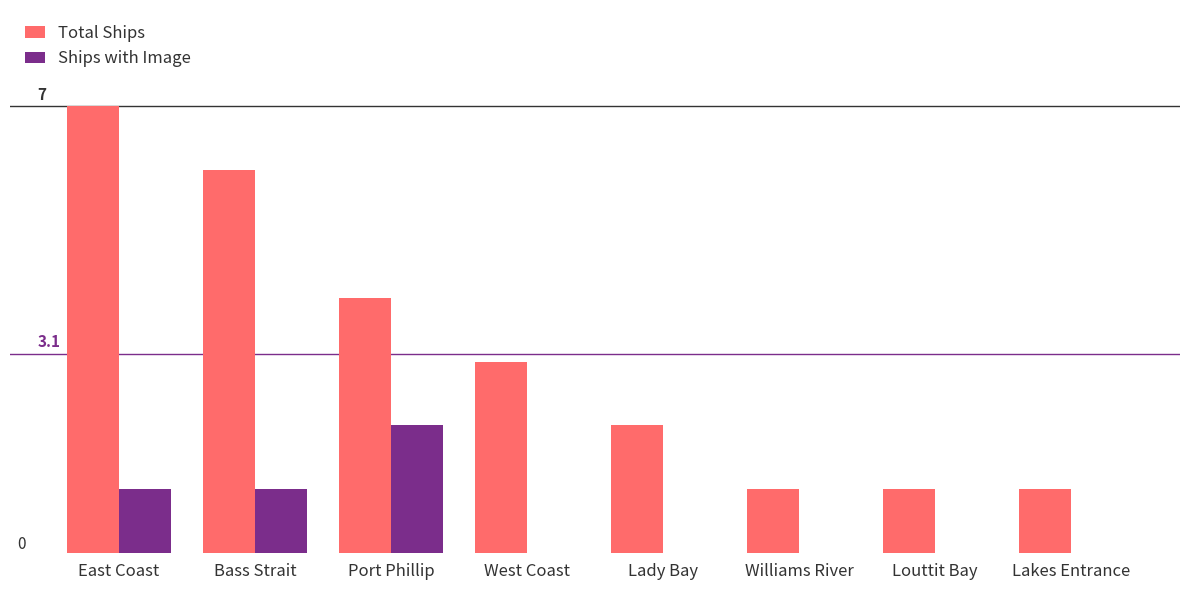

Does the chart contain stacked bars?

No